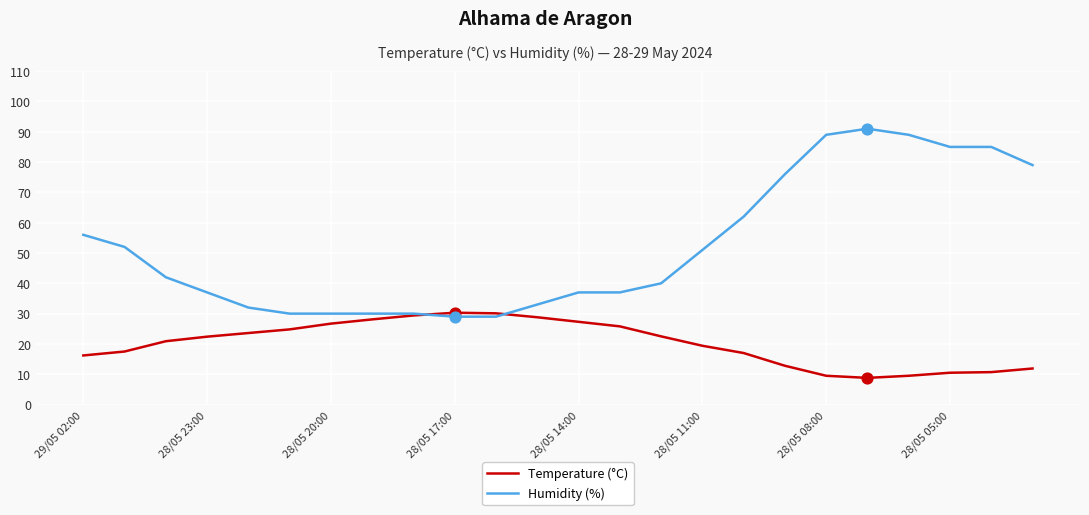

Which series has the largest total across all categories?

Humidity (%)